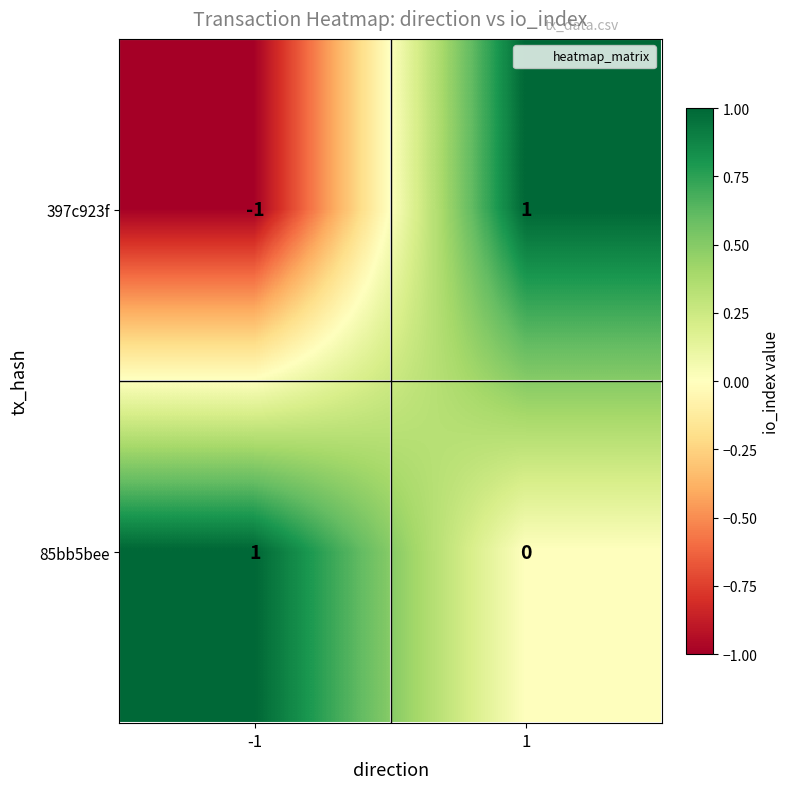

Rank the series at -1 from highest to lowest value.

85bb5bee, 397c923f